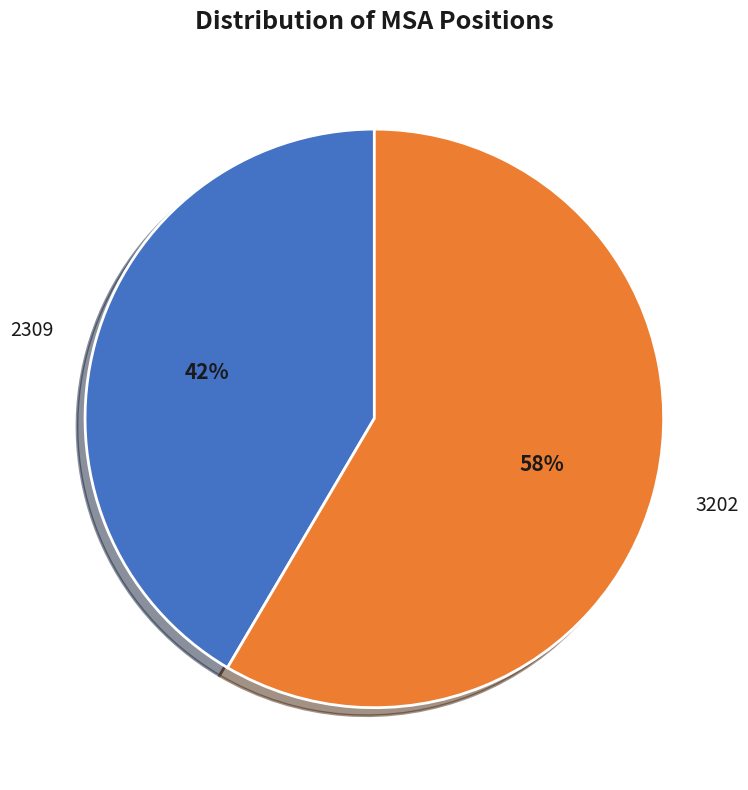

To the nearest percent, what is the average slice percentage?

50%